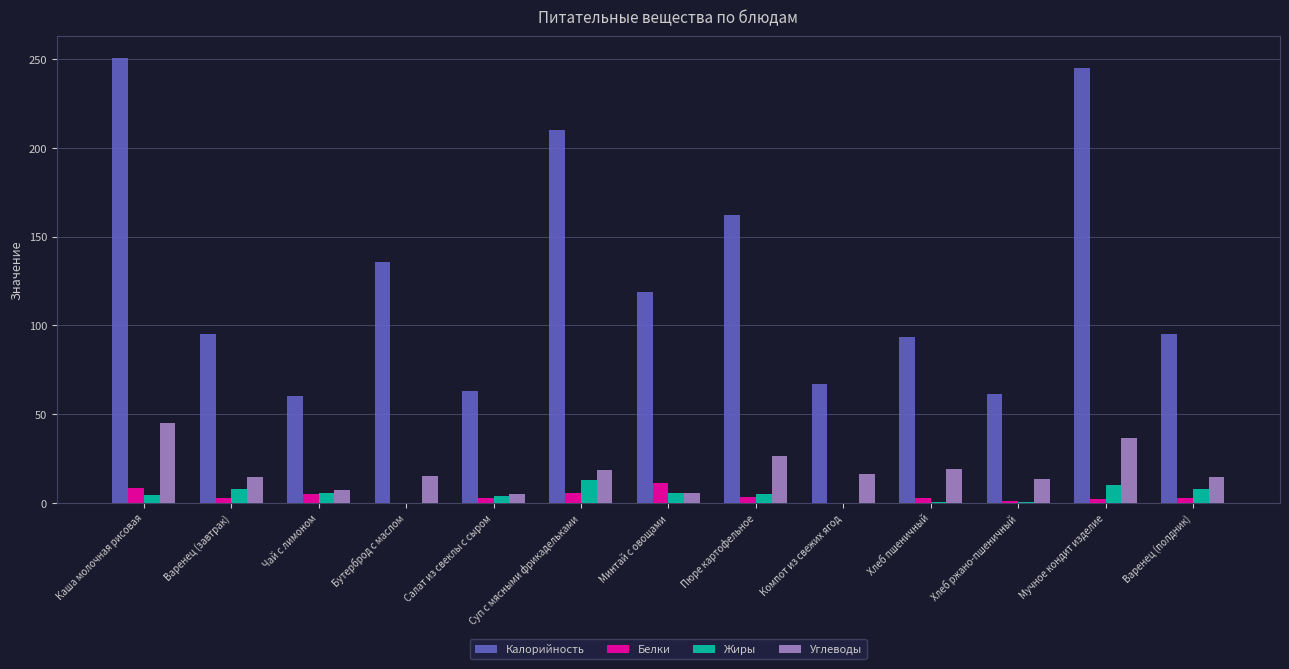

What is the sum of all Углеводы values?

237.2